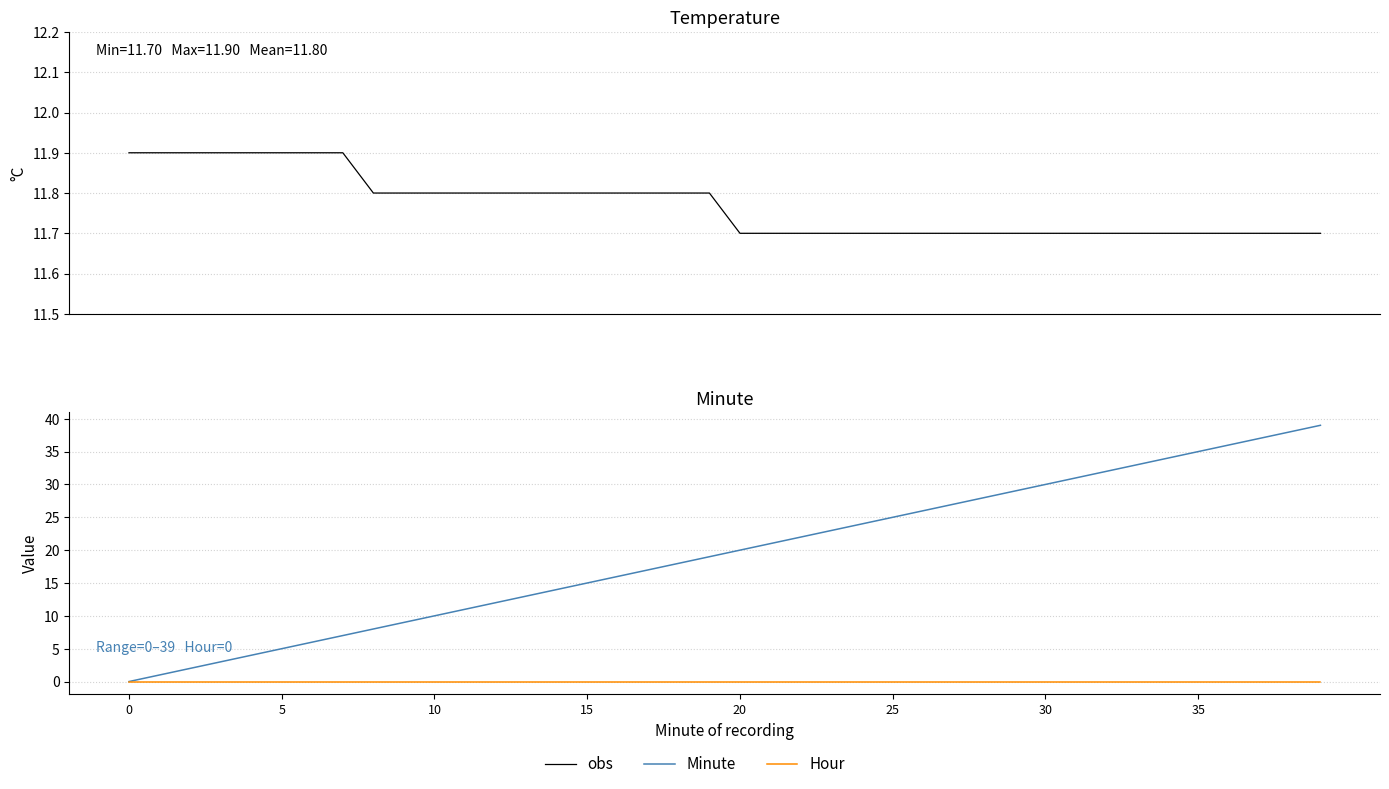

What is the approximate value of obs at 12?

11.8